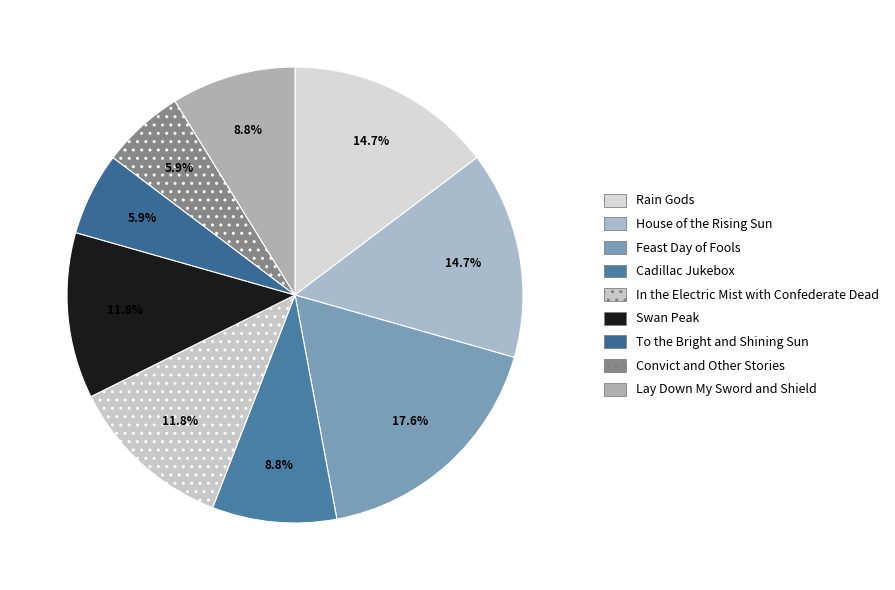

Is there a majority slice in this chart?

No